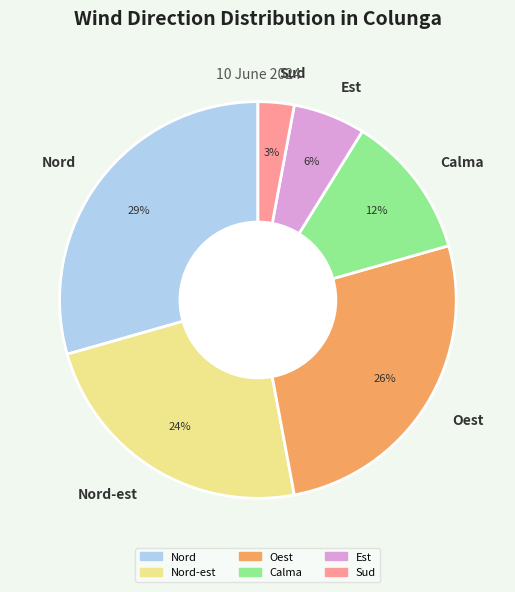

What percentage is the Calma slice, to the nearest percent?

12%